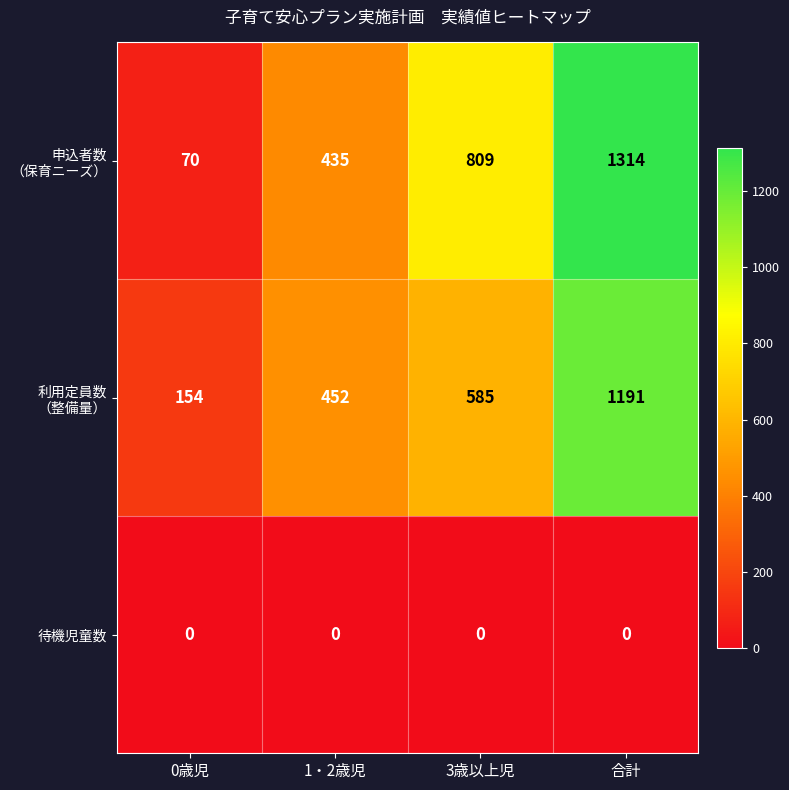

Is it true that 待機児童数 equals 0 at 0歳児?

True